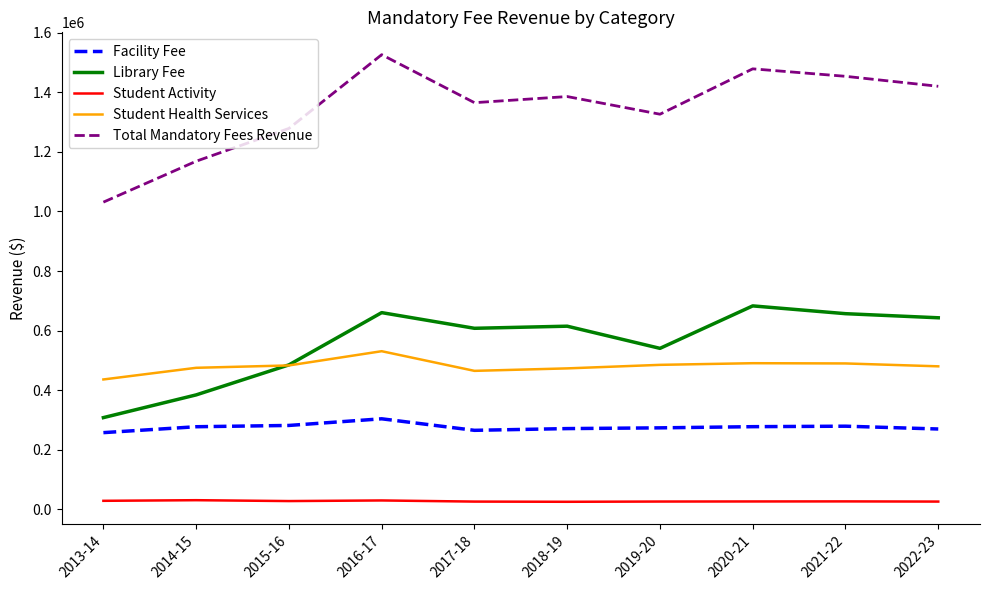

At how many categories does at least one series exceed 1230646?

8